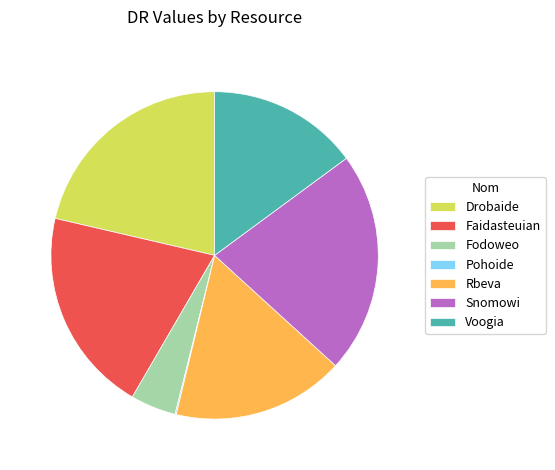

Which has a higher value, Drobaide or Rbeva?

Drobaide